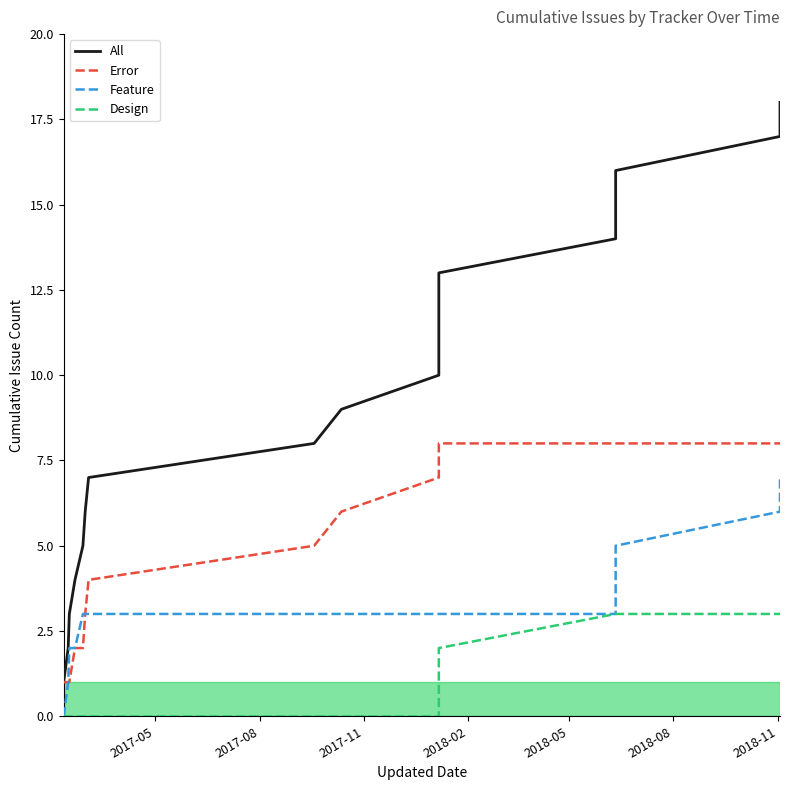

The value of All at 2018-05 is 8. True or false?

False